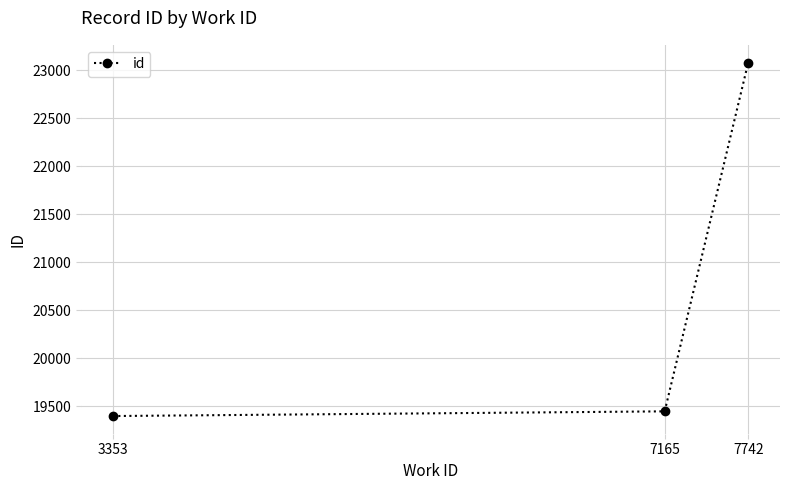

The value at 7165 is 6853. True or false?

False